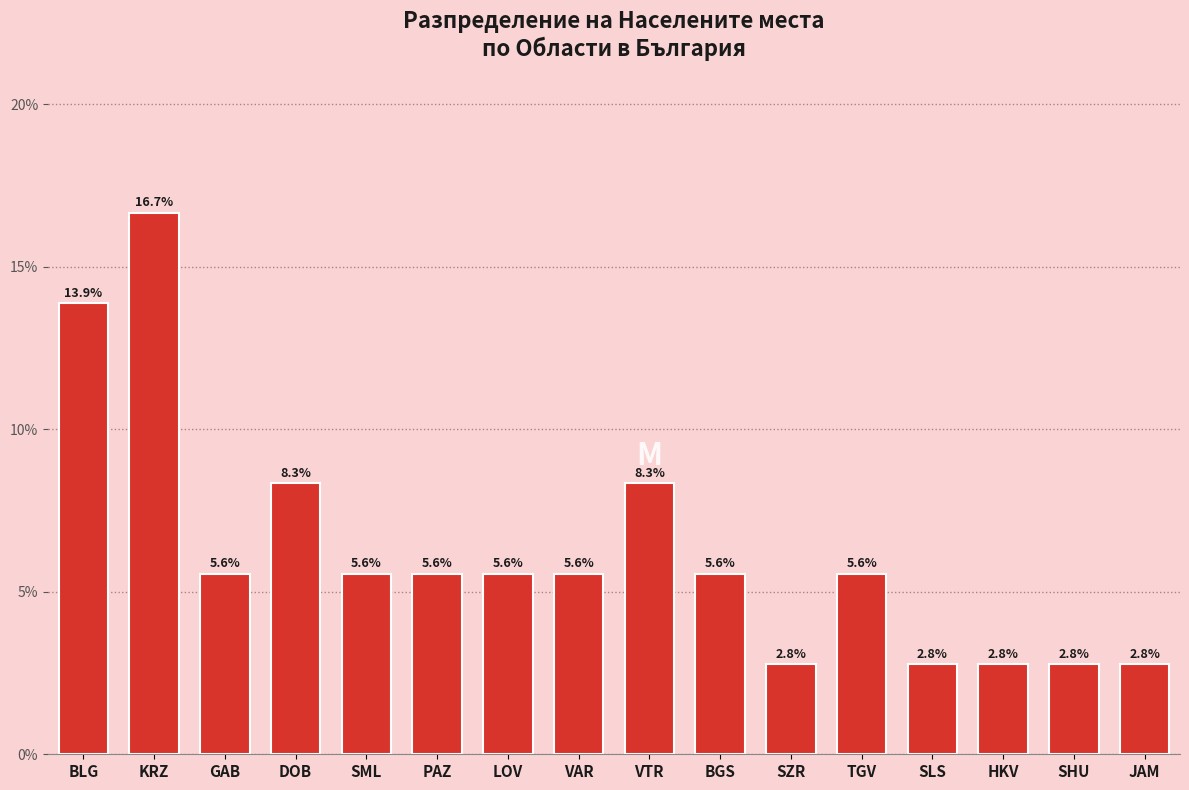

Is it true that the value at BGS is 5.6?

True